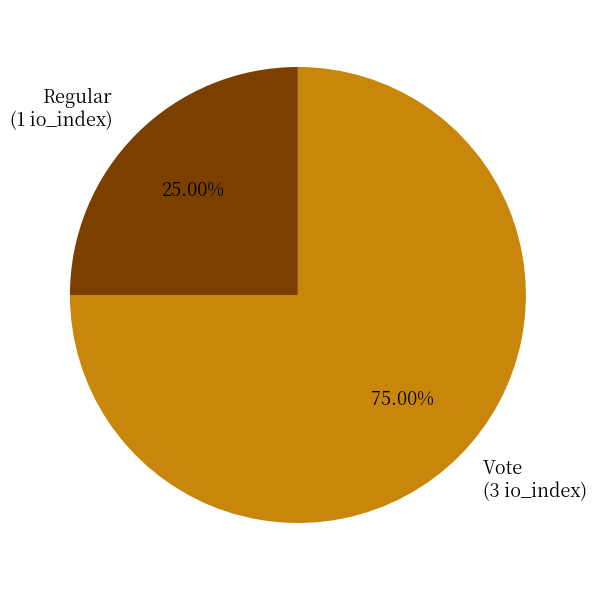

Count the number of slices in the pie.

2